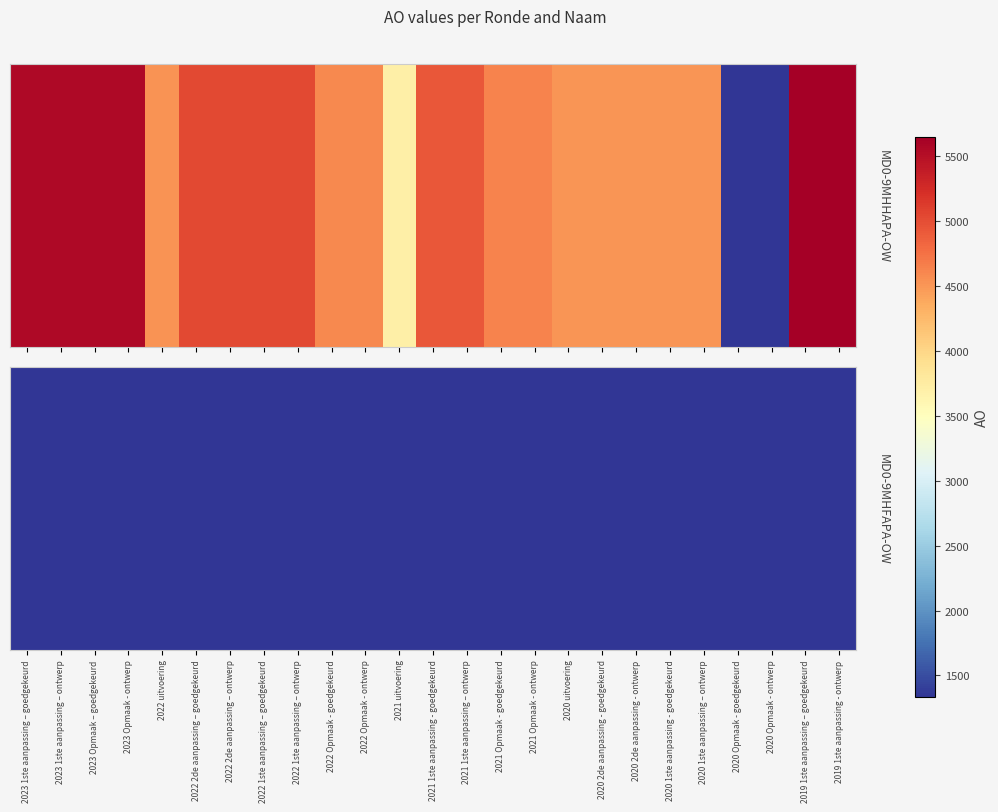

Reading left to right, extract all data points from this chart.

5562	5562	5562	5562	4526	5027	5027	5027	5027	4594	4594	3697	4938	4938	4625	4625	4508	4507	4507	4507	4507	1334	1334	5647	5647